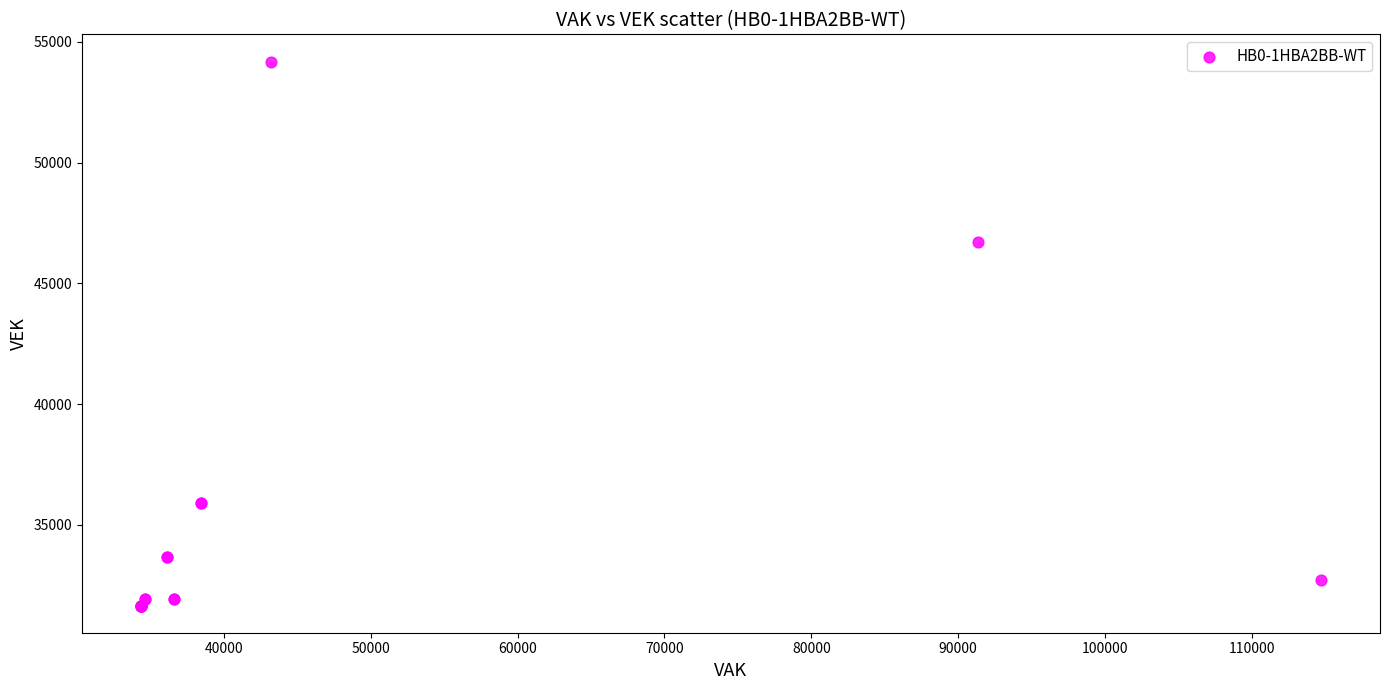

What Y value in the scatter plot is closest to 42919?

46716